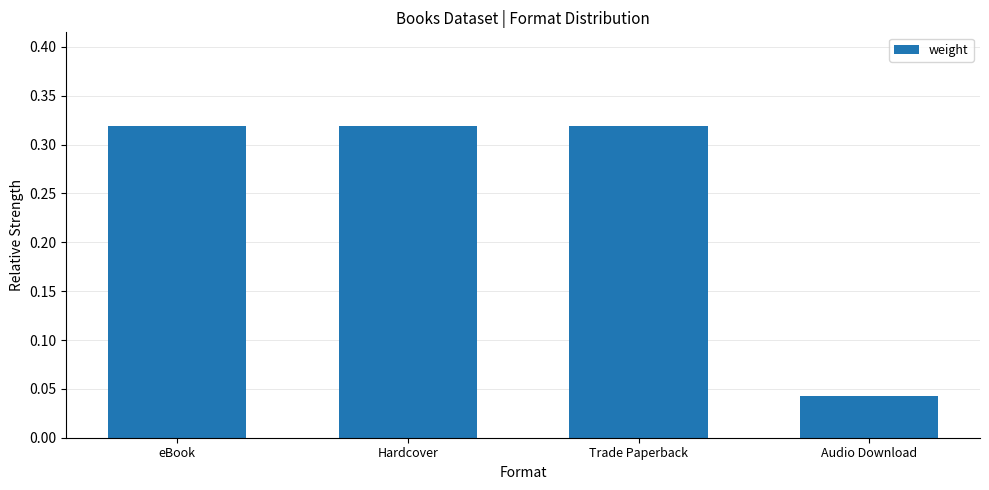

What is the sum of all values?

1.0